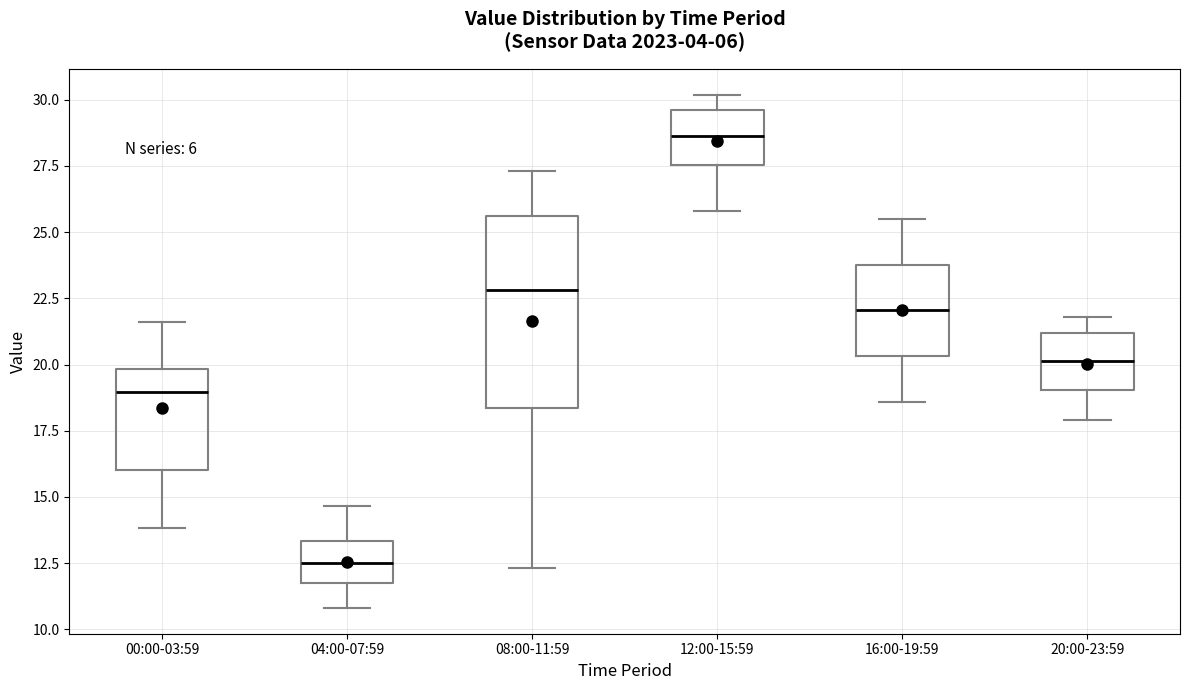

Which box is the tallest, from its lower edge to its upper edge?

08:00-11:59